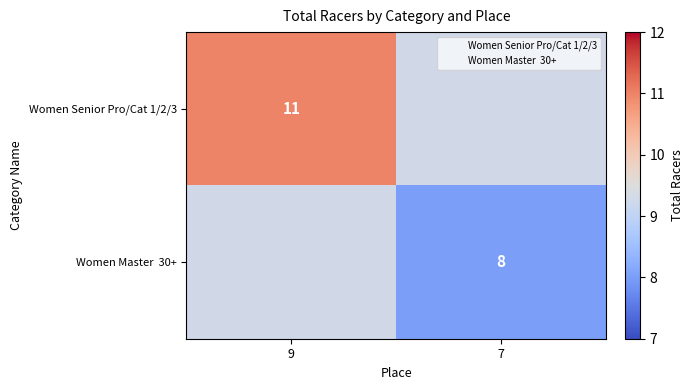

What is the lowest value of the Women Senior Pro/Cat 1/2/3 series?

11.0